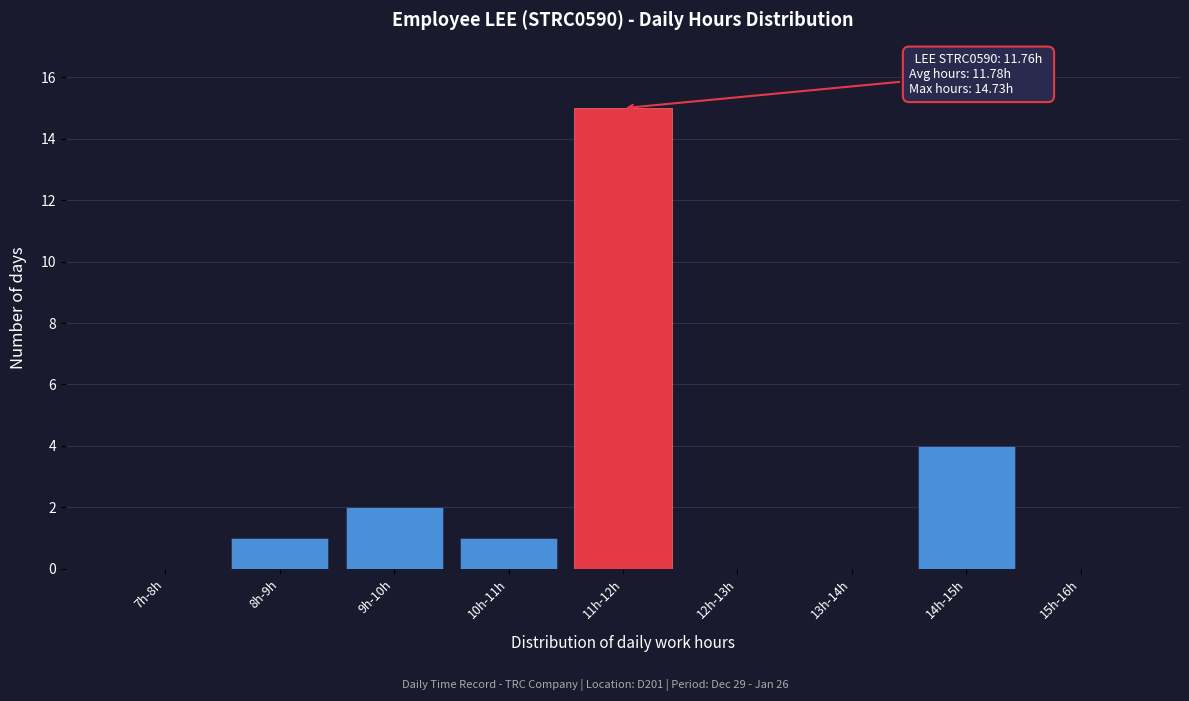

Reading left to right, what are all the values shown in this chart?

7h-8h=0	8h-9h=1	9h-10h=2	10h-11h=1	11h-12h=15	12h-13h=0	13h-14h=0	14h-15h=4	15h-16h=0